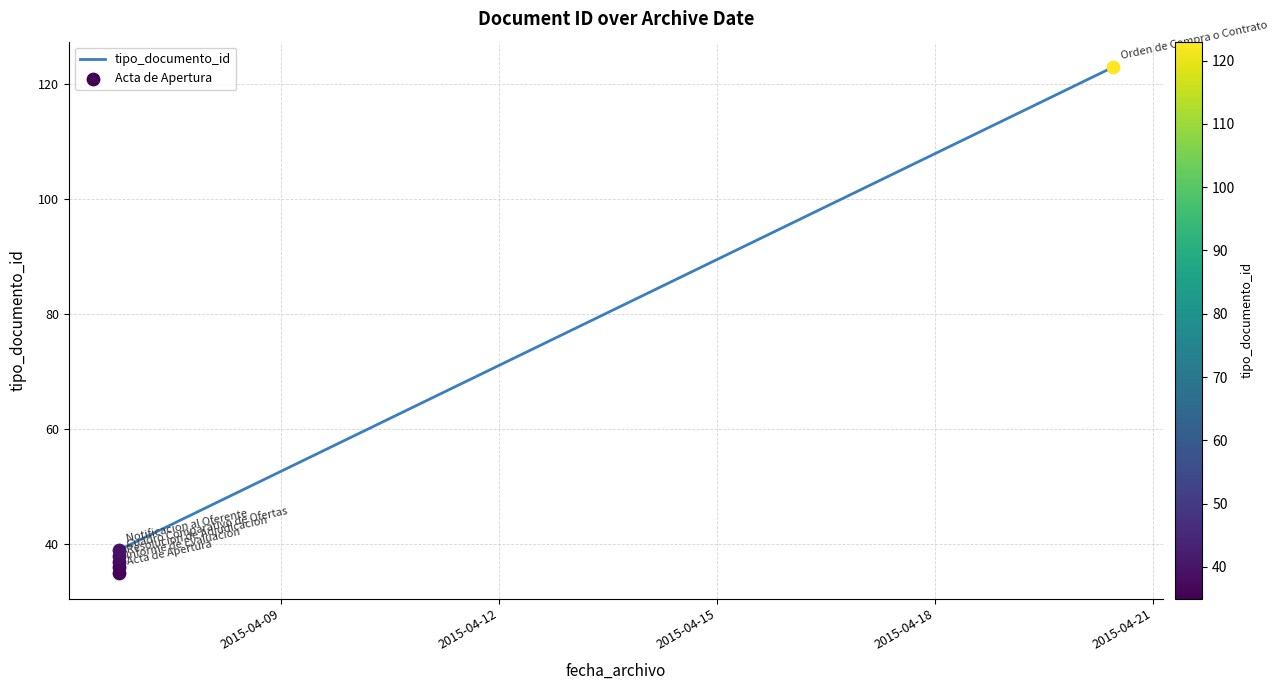

Which has a higher value, 2015-04-21 or 2015-04-15?

2015-04-21